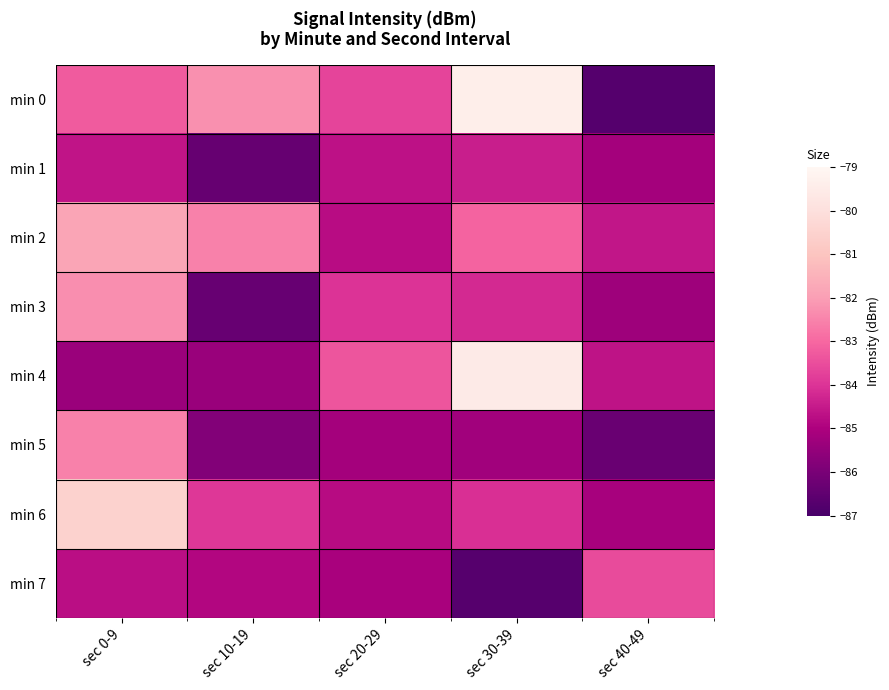

Reading right to left, transcribe all the data shown in this chart.

min 0: sec 40-49=-86.7	sec 30-39=-79.4	sec 20-29=-83.7	sec 10-19=-82.3	sec 0-9=-83.2
min 1: sec 40-49=-85.2	sec 30-39=-84.4	sec 20-29=-84.7	sec 10-19=-86.4	sec 0-9=-84.6
min 2: sec 40-49=-84.6	sec 30-39=-83.1	sec 20-29=-84.8	sec 10-19=-82.5	sec 0-9=-81.8
min 3: sec 40-49=-85.3	sec 30-39=-84.2	sec 20-29=-84.0	sec 10-19=-86.4	sec 0-9=-82.3
min 4: sec 40-49=-84.7	sec 30-39=-79.6	sec 20-29=-83.3	sec 10-19=-85.4	sec 0-9=-85.4
min 5: sec 40-49=-86.3	sec 30-39=-85.2	sec 20-29=-85.2	sec 10-19=-85.8	sec 0-9=-82.6
min 6: sec 40-49=-85.1	sec 30-39=-84.1	sec 20-29=-84.8	sec 10-19=-83.9	sec 0-9=-80.5
min 7: sec 40-49=-83.6	sec 30-39=-86.7	sec 20-29=-85.1	sec 10-19=-84.9	sec 0-9=-84.7